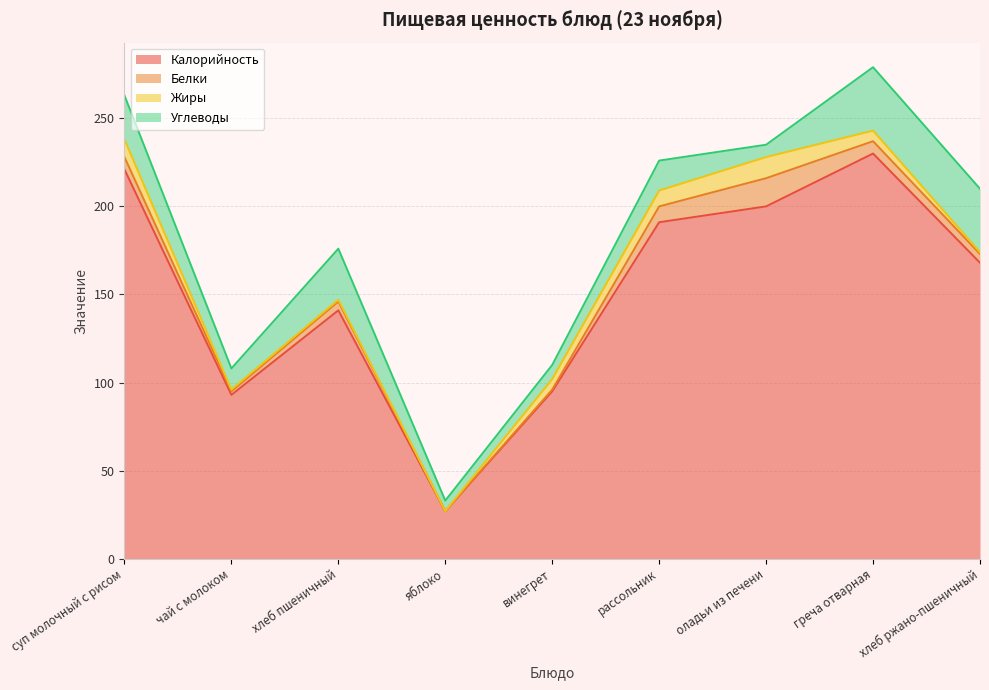

The value of Углеводы at винегрет is 14. True or false?

False